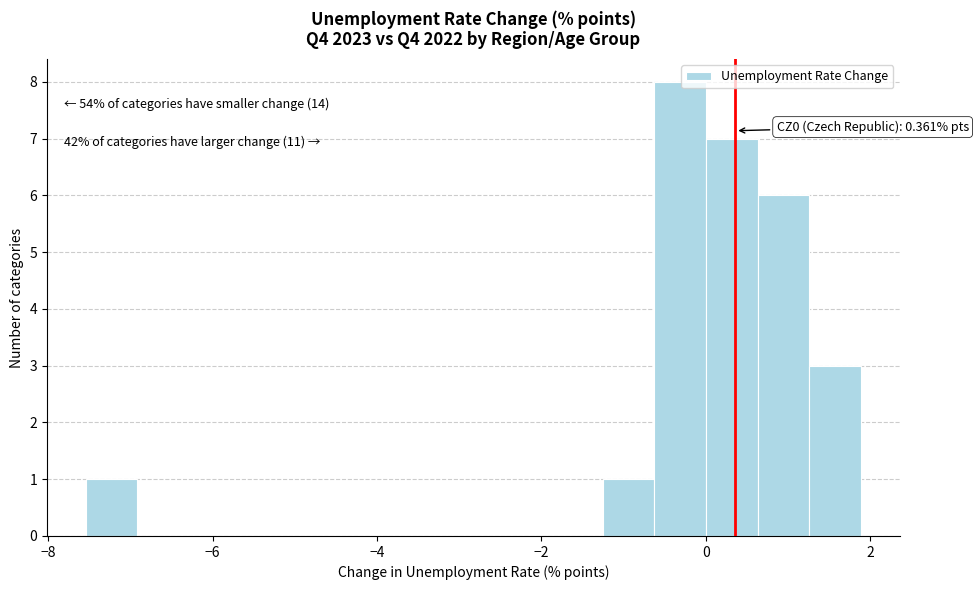

Read against the x-axis, roughly where is the centre of the tallest bar?

-0.4